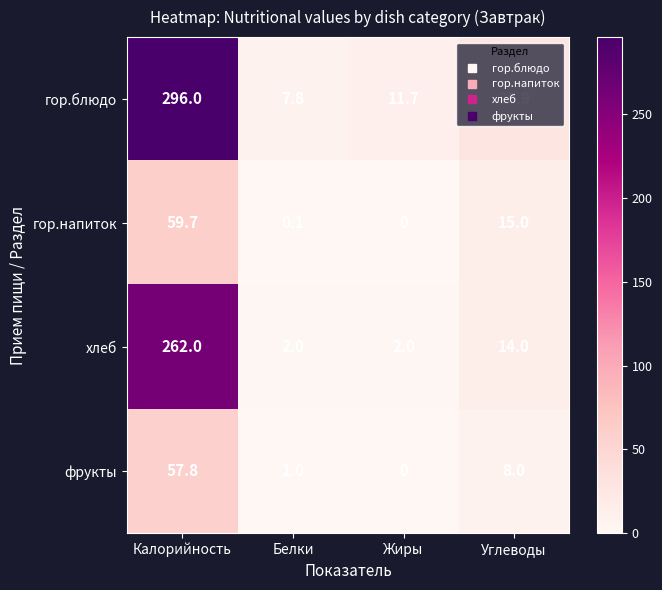

Which series has the widest spread of values?

гор.блюдо